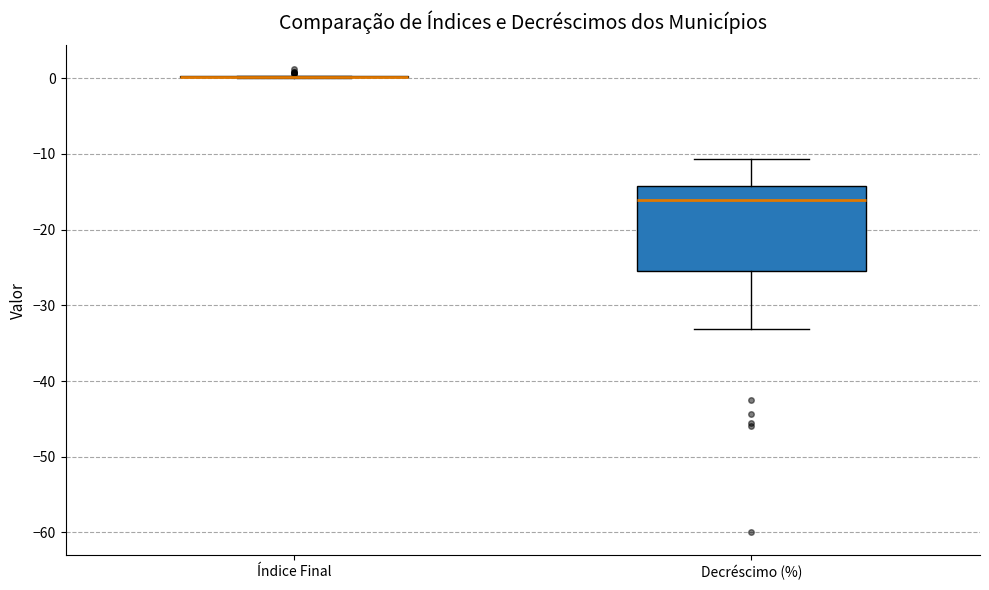

Reading left to right, transcribe this box plot: for each box, give where its median line is, the range the box spans, and where its two whiskers end, as read against the y-axis. The values are not printed on the chart, so give them approximately, as read against the axis.

Índice Final: box collapsed to a line at 0, whiskers 0 to 0
Decréscimo (%): median -16, box -25 to -14, whiskers -33 to -11